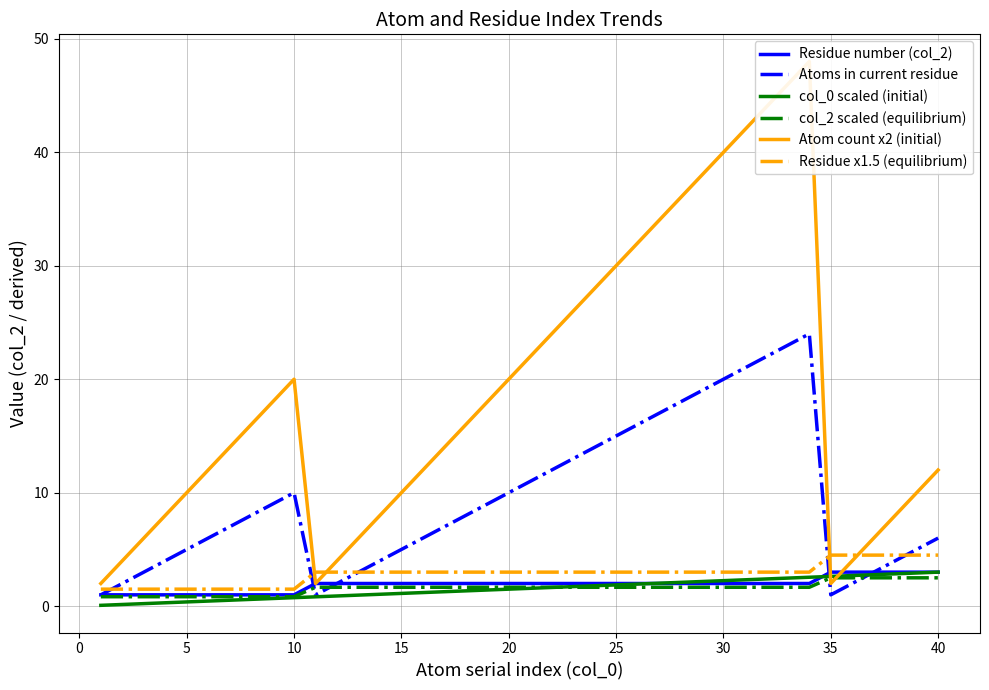

What is the difference between the maximum and second lowest values in the Atom count x2 (initial) series?

46.0